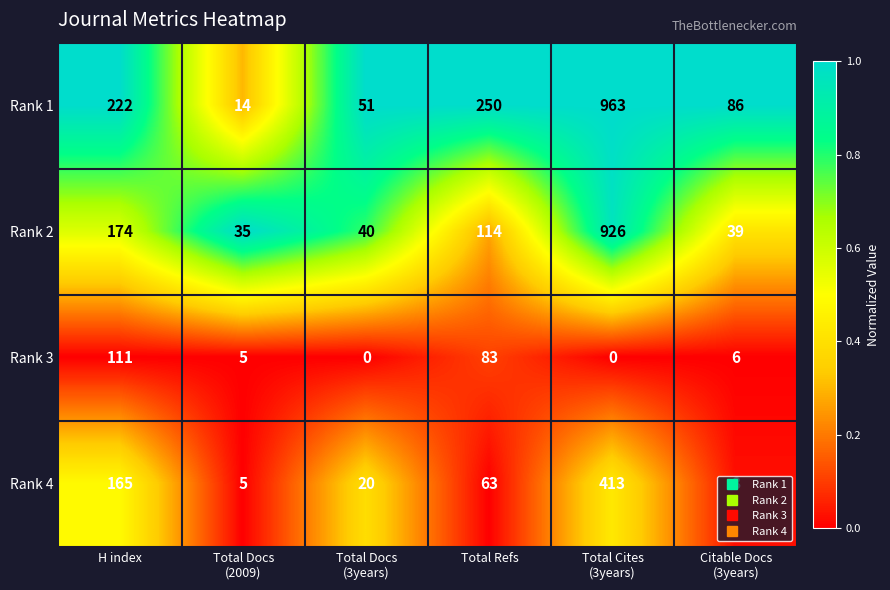

Is it true that Rank 1 equals 409 at Total Refs?

False